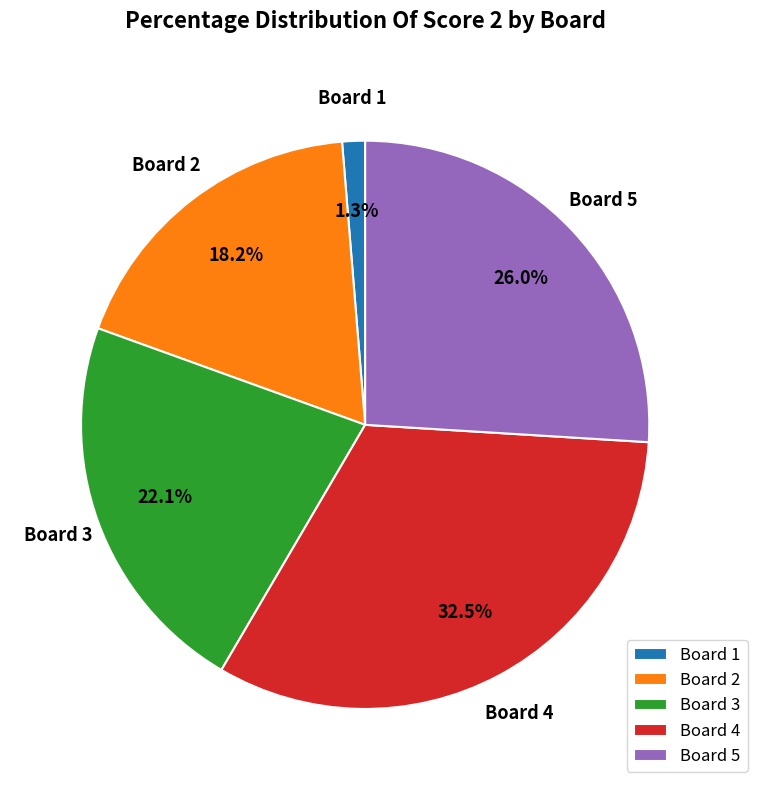

How much of the chart is everything except Board 3?

77.9%